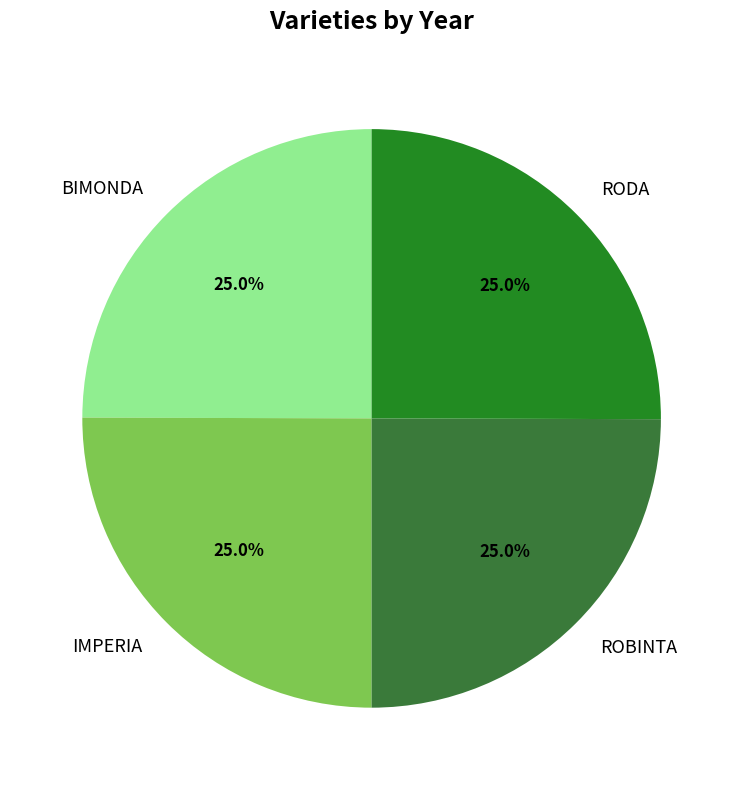

Count the number of slices in the pie.

4